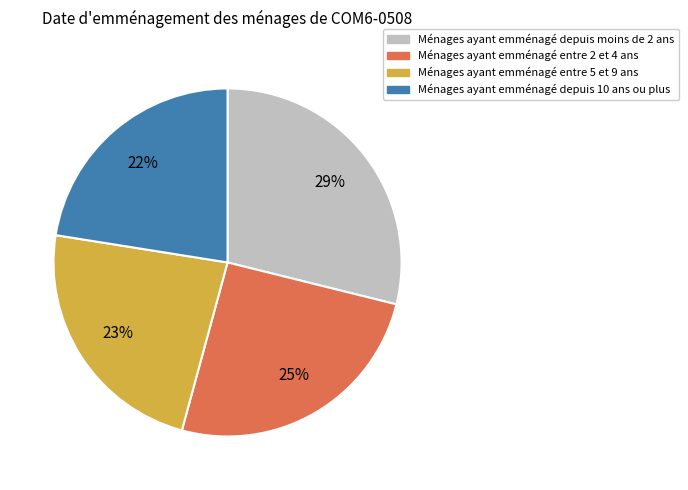

Is there any slice that represents more than half of the pie?

No